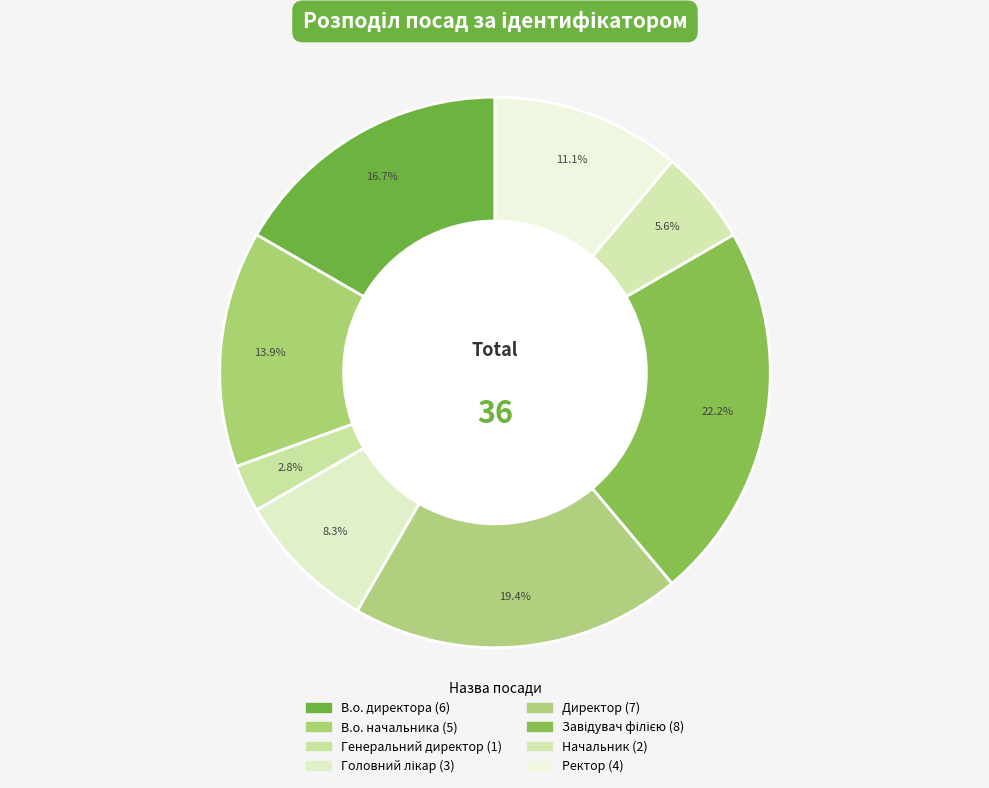

How many slices are in this pie chart?

8